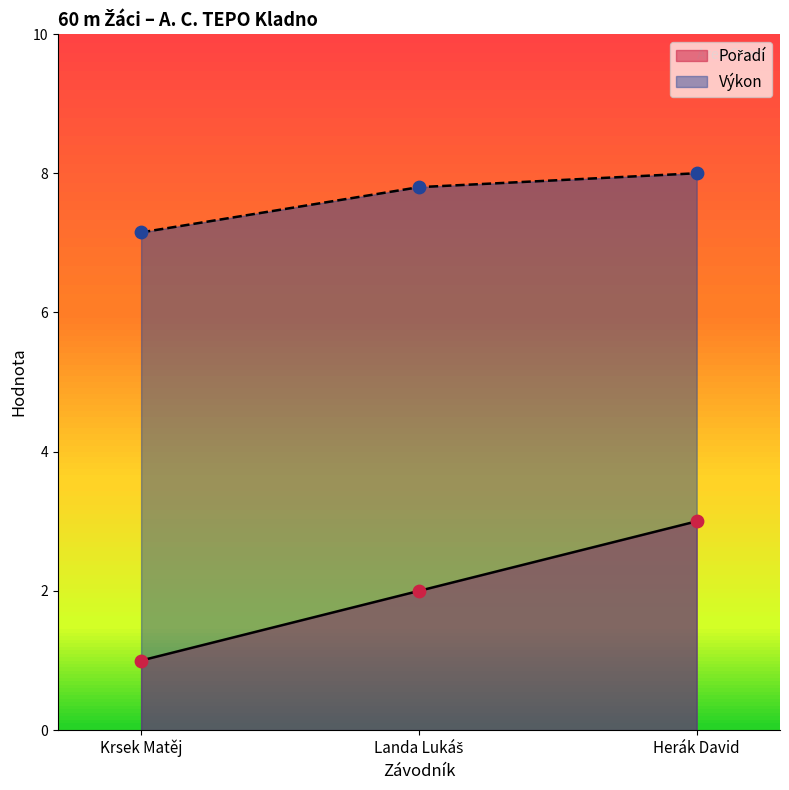

Which series reaches the maximum Y coordinate?

Výkon